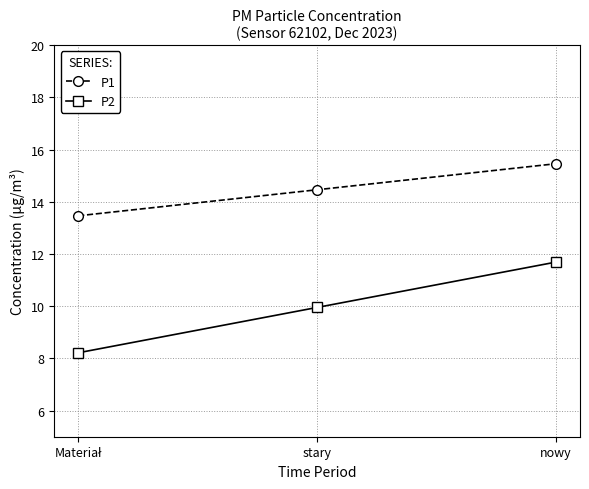

What is the highest value of the P2 series?

11.7